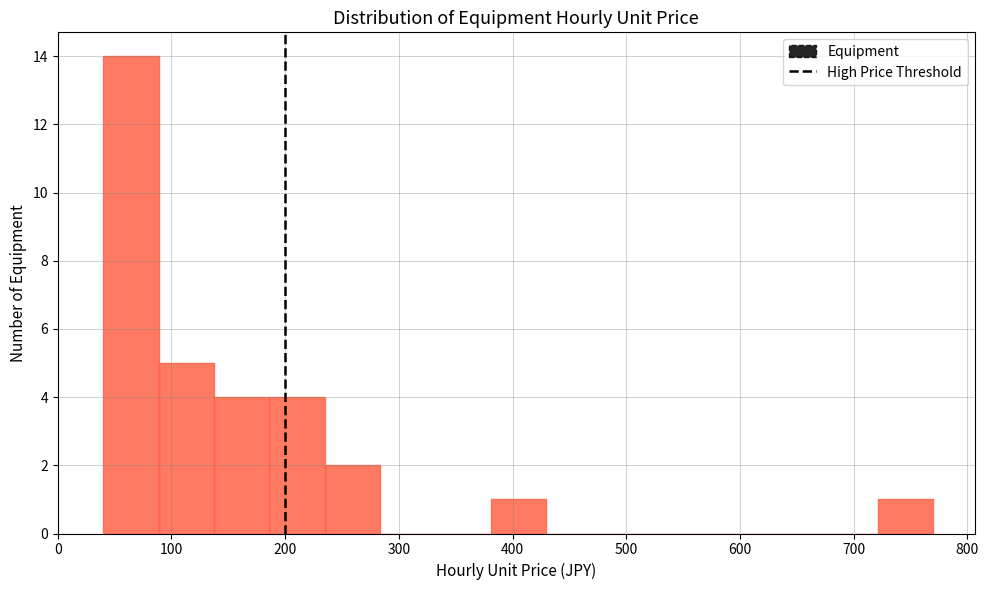

How tall is the bar that spans 380 to 430 on the x-axis? Neither the bar edges nor the heights are printed on the chart, so give them approximately, as read against the axes.

1